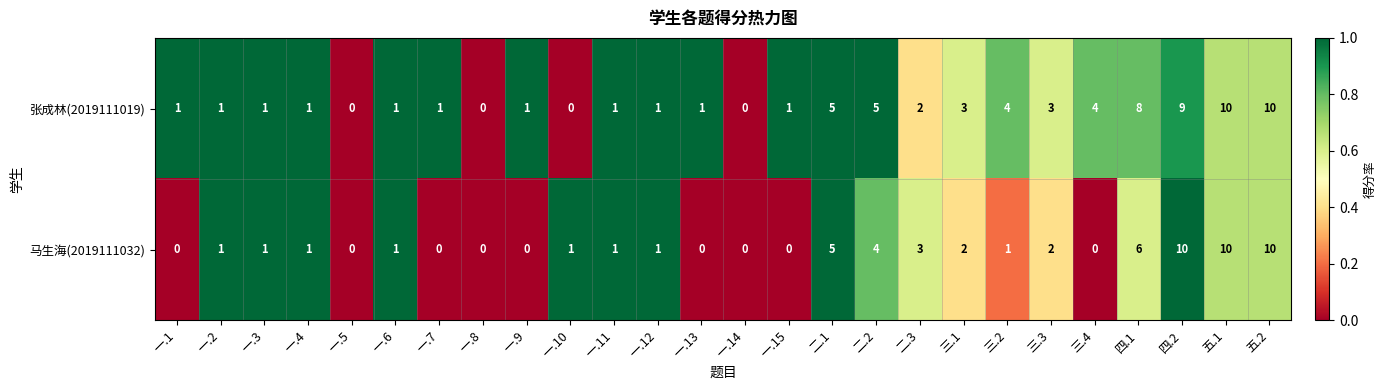

Is the value of 张成林(2019111019) at 一.8 greater than the value of 马生海(2019111032) at 四.1?

No